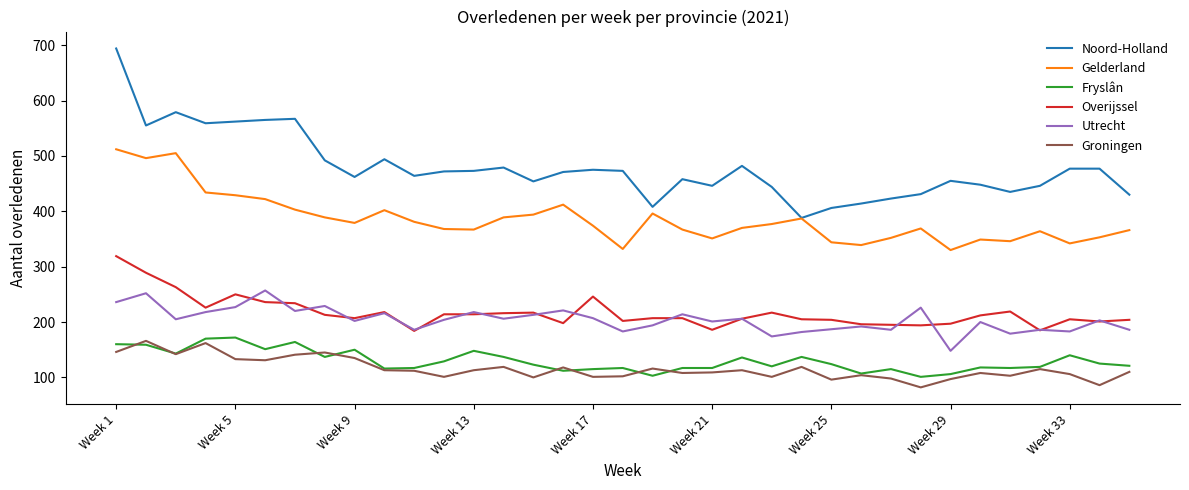

Which series has the largest range (max minus min)?

Noord-Holland